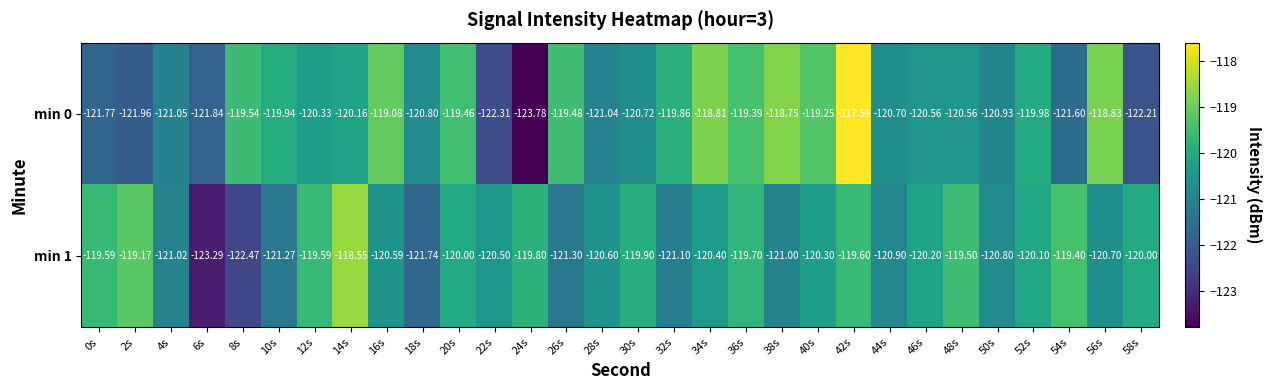

At which category is the sum across all series the highest?

42s